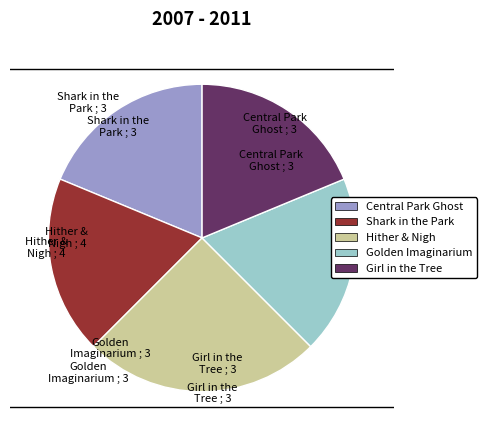

Which slice is the largest?

Hither & Nigh